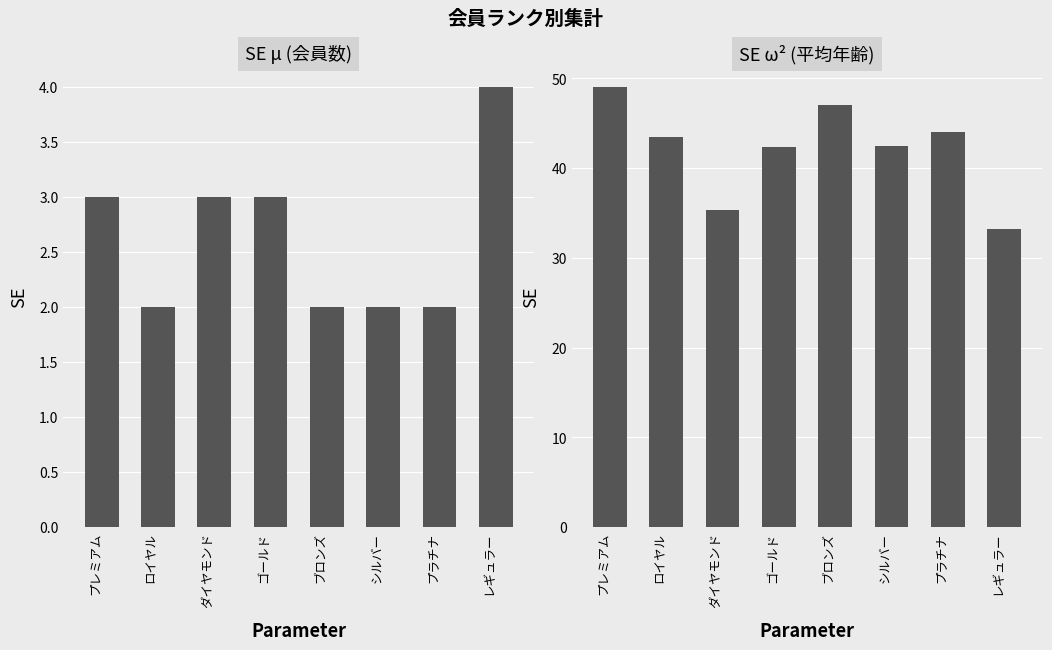

What are all the series names shown in the legend?

会員数, 平均年齢